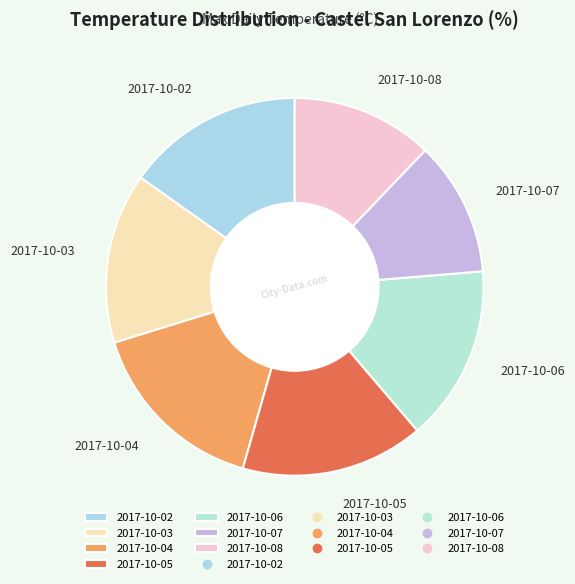

Is the sum of 2017-10-05 and 2017-10-06 greater than half?

No